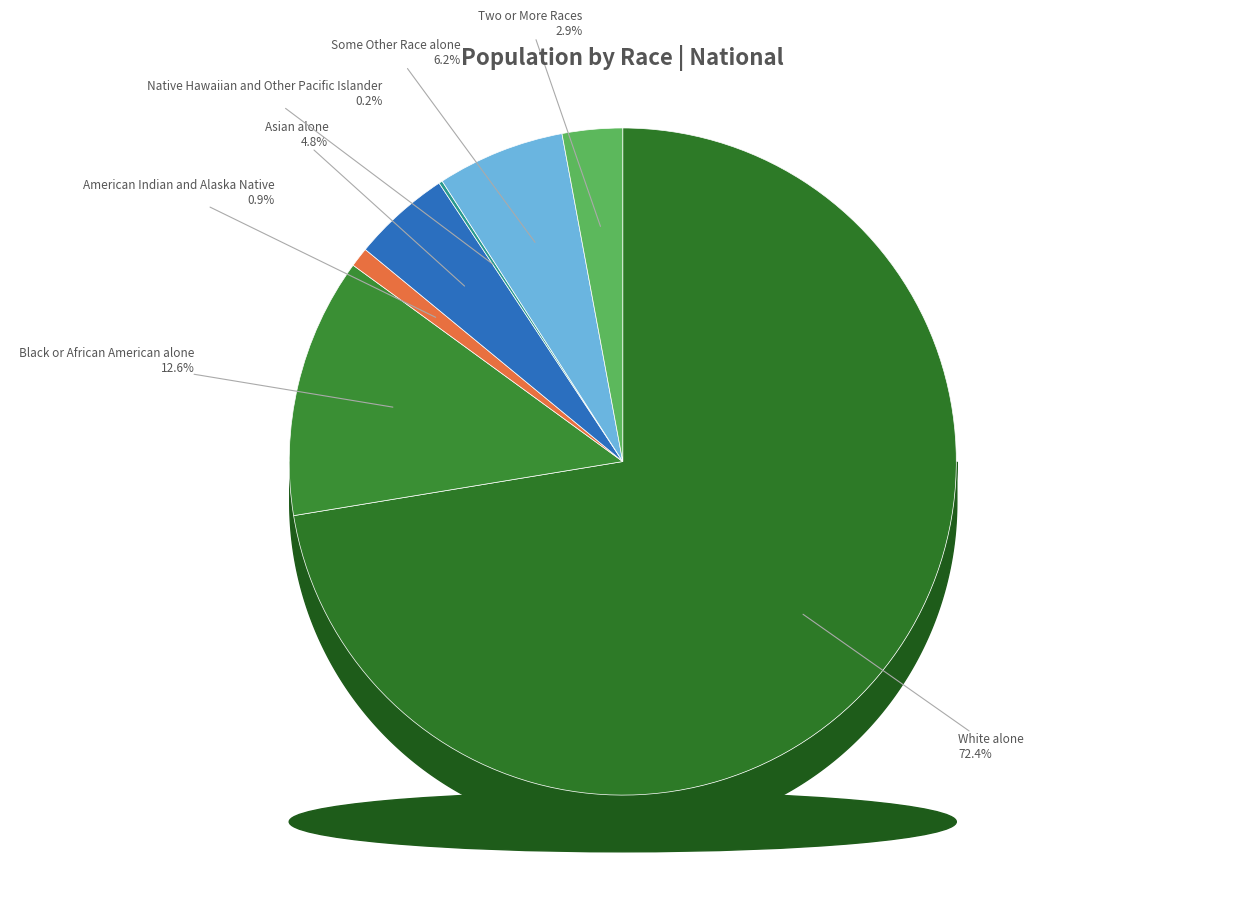

Approximately how many times larger is the value at Asian alone compared to Black or African American alone?

0.4